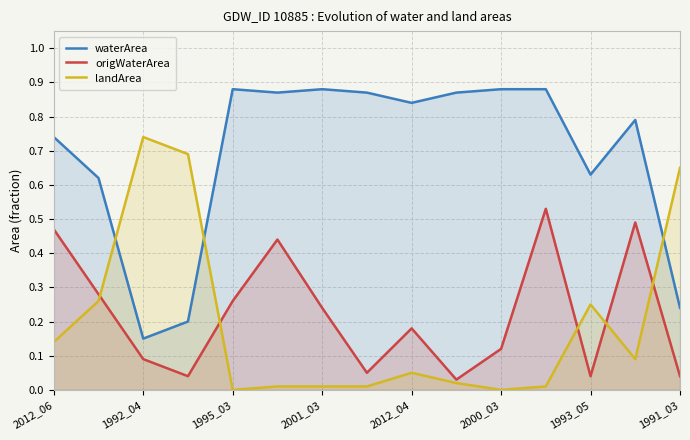

True or false: origWaterArea has more than 0 interior local peaks.

True